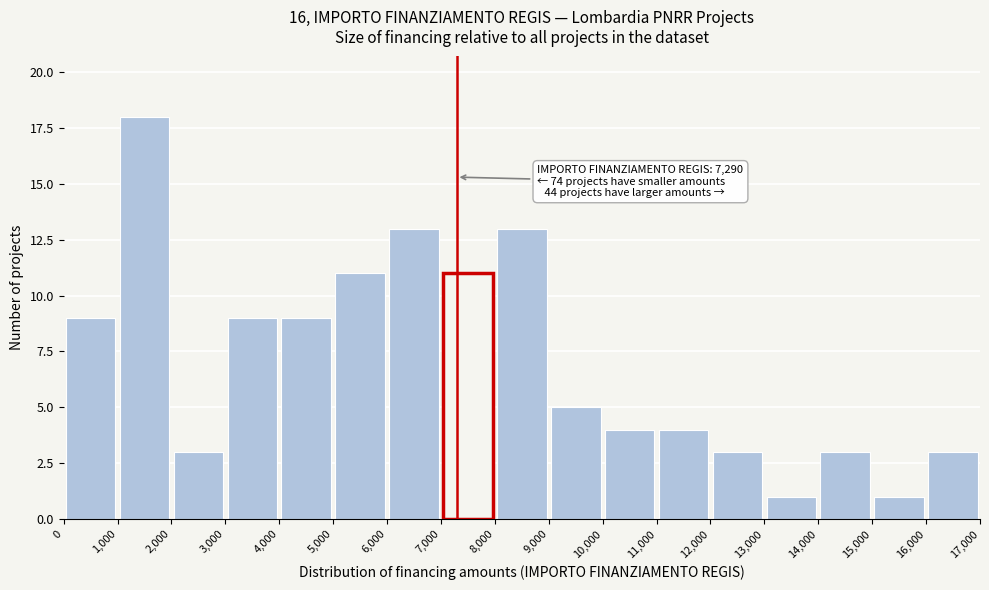

Over which range of the x-axis is the bar tallest?

1,000 to 2,000